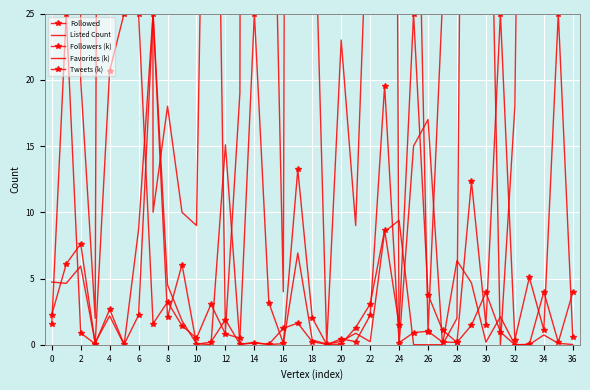

How many lines are shown in the chart?

5